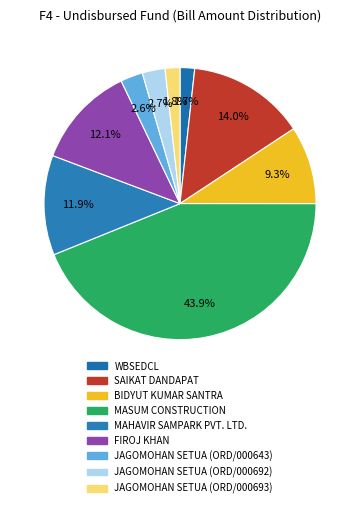

How much of the chart is everything except MAHAVIR SAMPARK PVT. LTD.?

88.1%